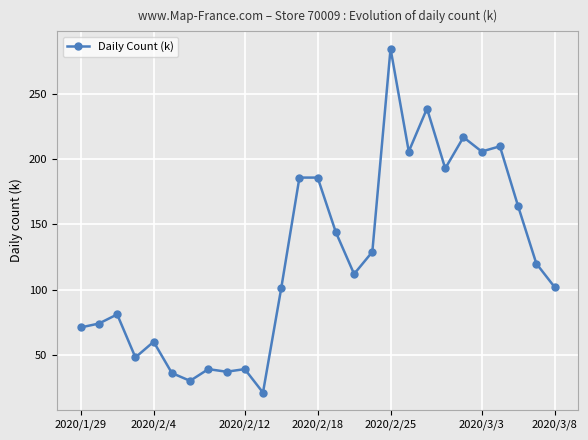

What is the sum of all values?

3336